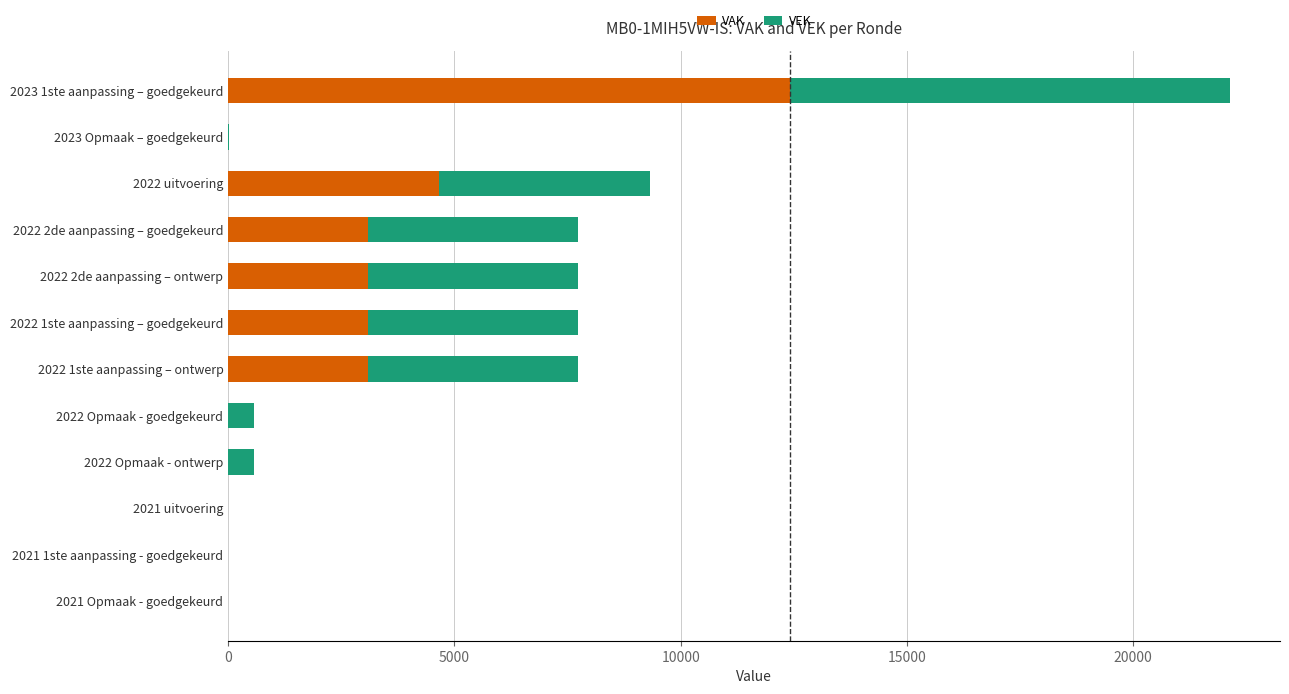

At which label is VAK closest to 6210?

2022 uitvoering